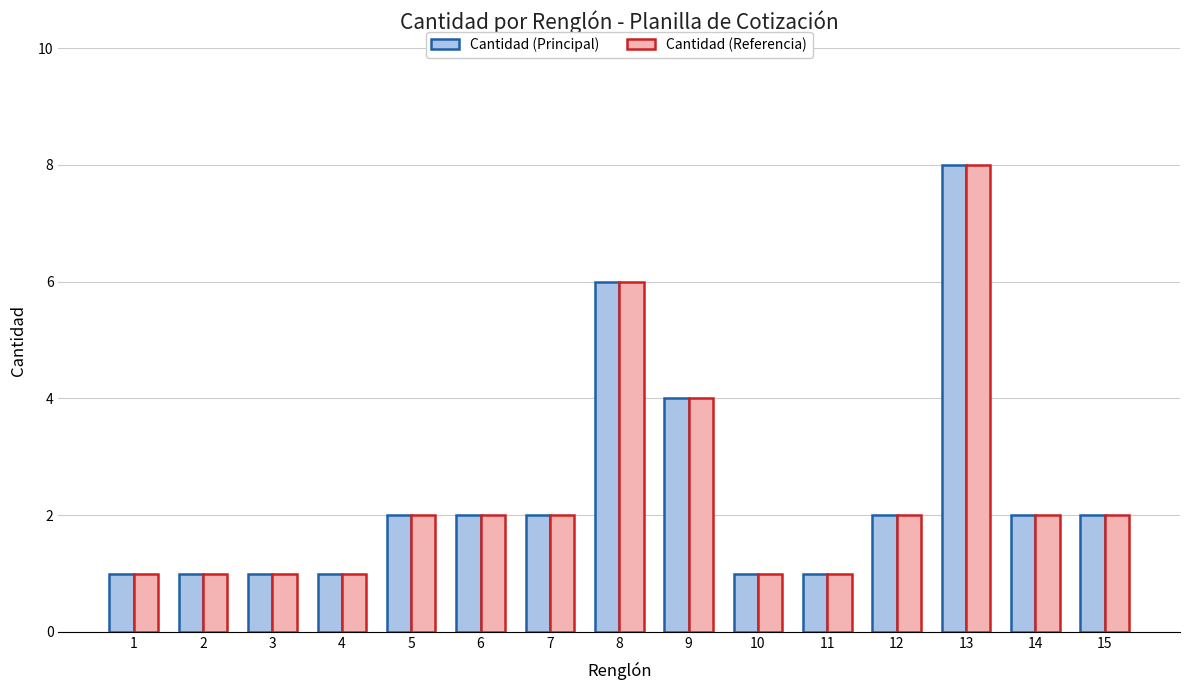

What are all the series names shown in the legend?

Cantidad (Principal), Cantidad (Referencia)